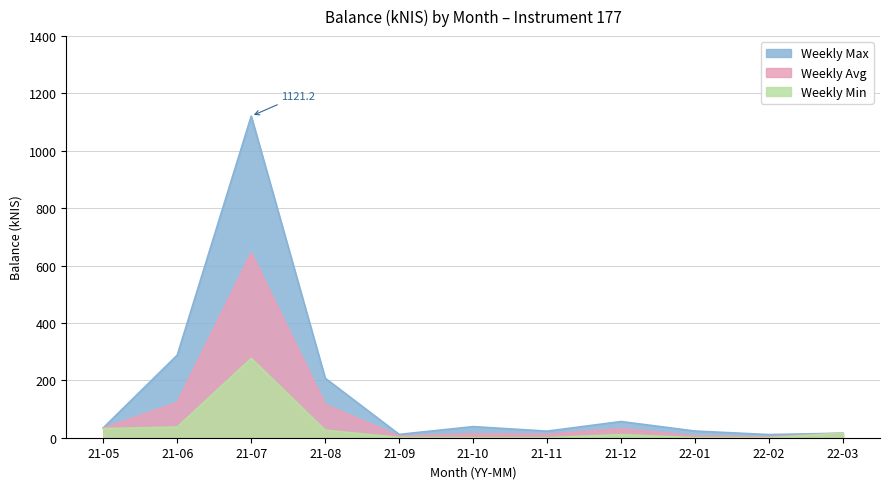

How many lines are shown in the chart?

3